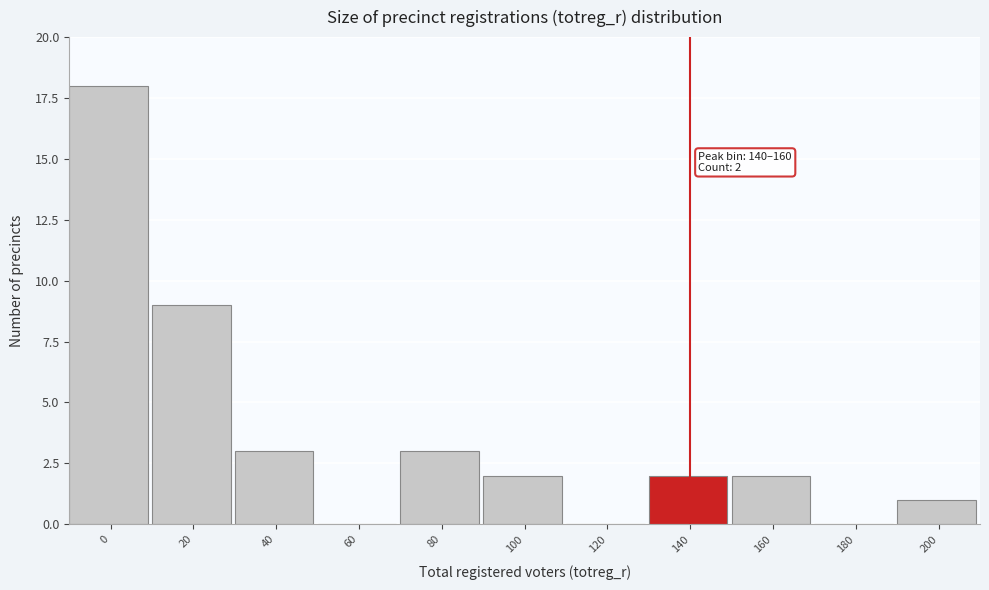

Reading right to left, transcribe all the data shown in this chart.

200=1	180=0	160=2	140=2	120=0	100=2	80=3	60=0	40=3	20=9	0=18